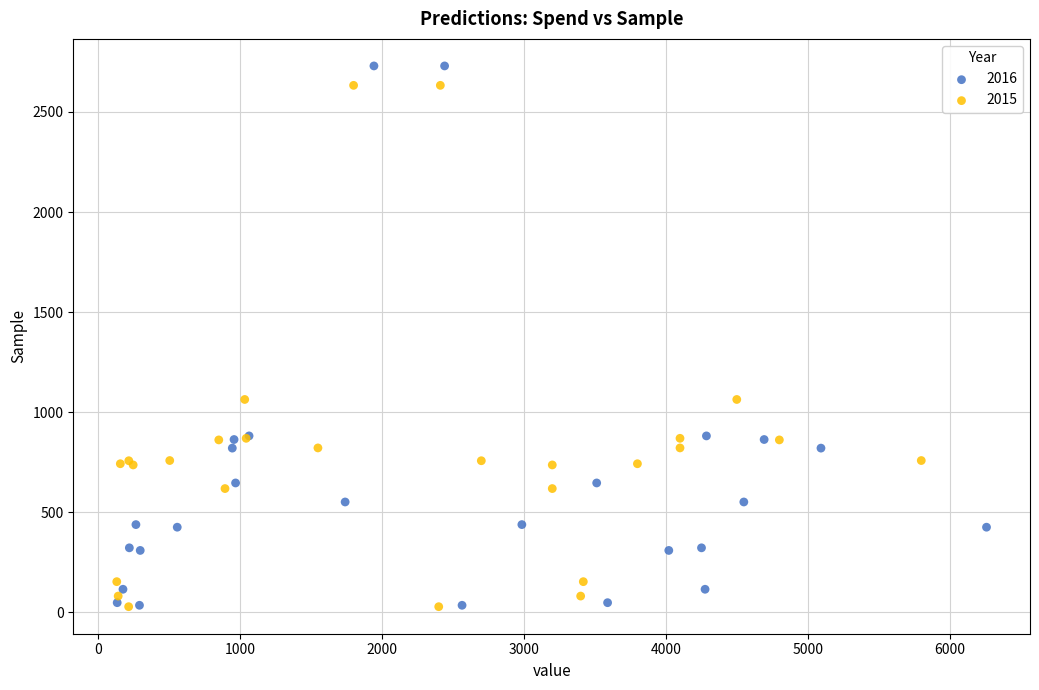

Which series has the widest spread of Y values?

2016